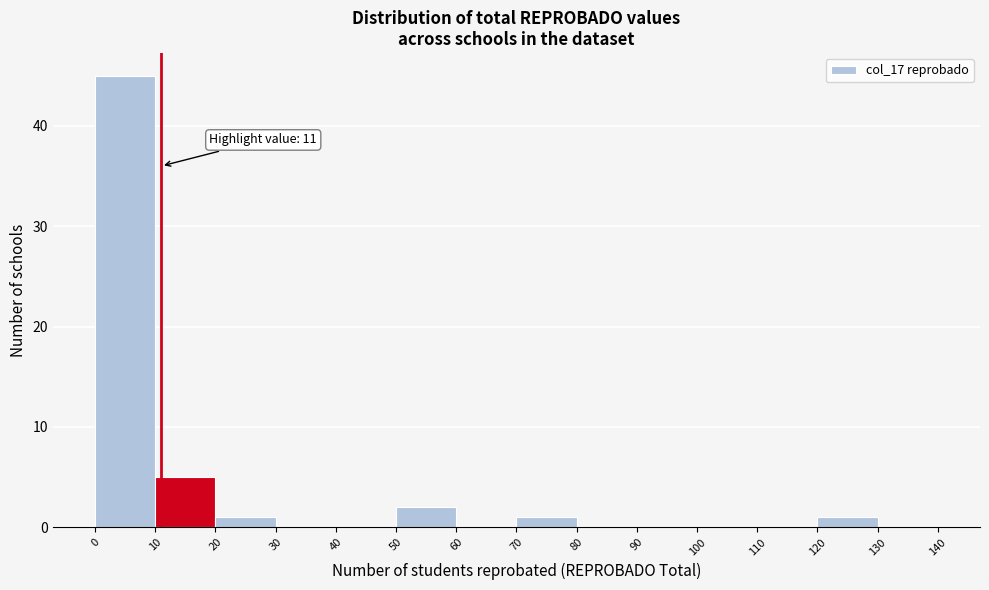

Over which range of the x-axis is the bar tallest?

0 to 10